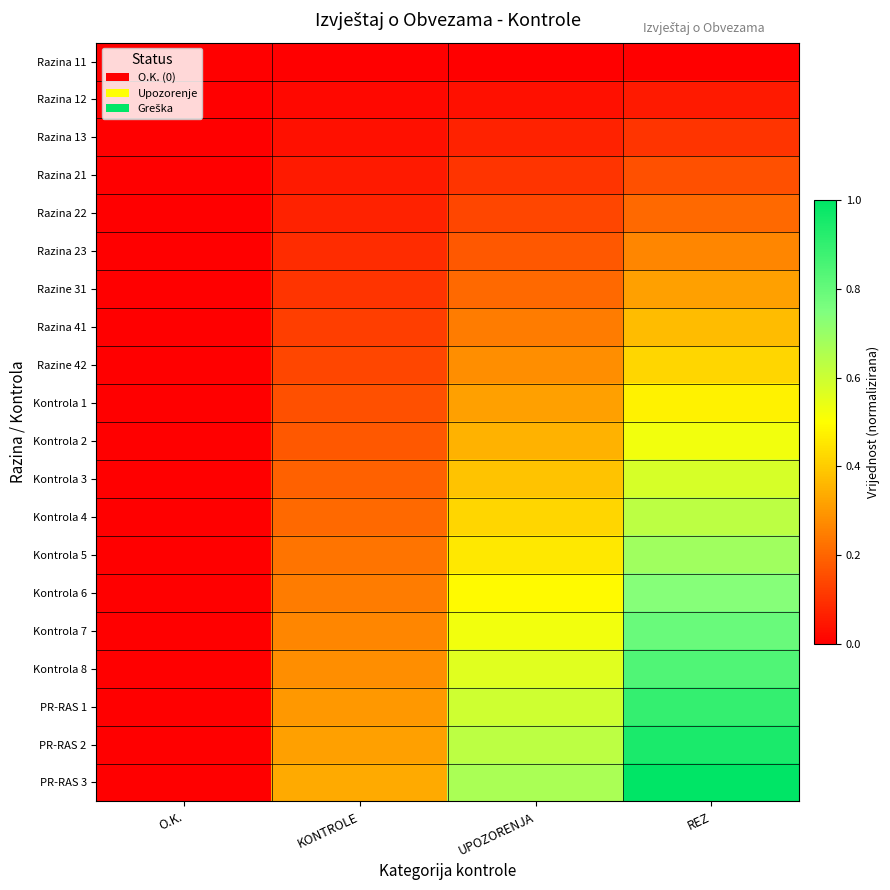

Between O.K. and KONTROLE, which series saw the biggest shift?

PR-RAS 3